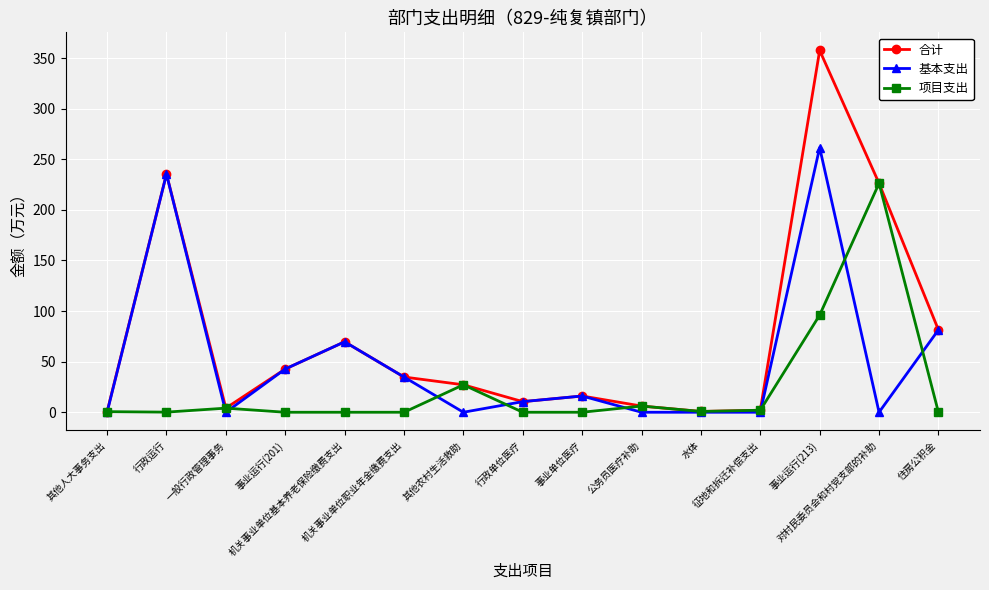

Which series has the widest spread of values?

合计